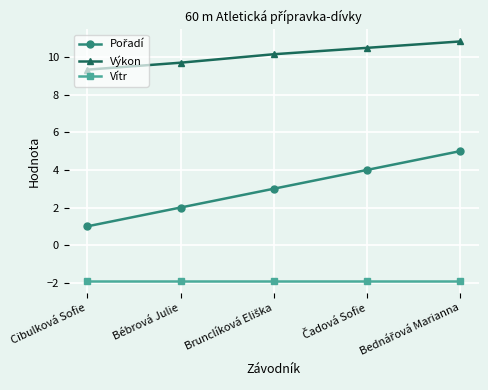

What is the minimum value for Výkon?

9.3